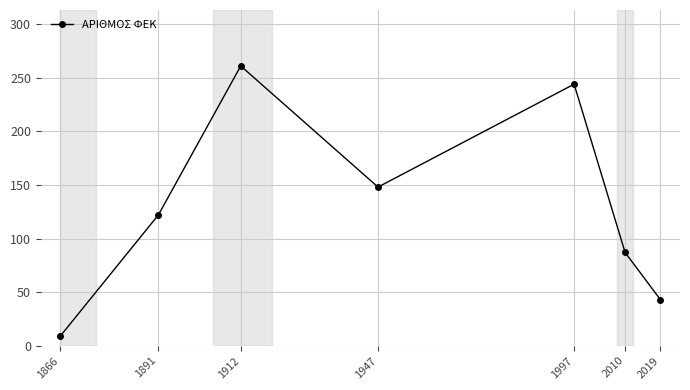

Read the value at 1912.

261